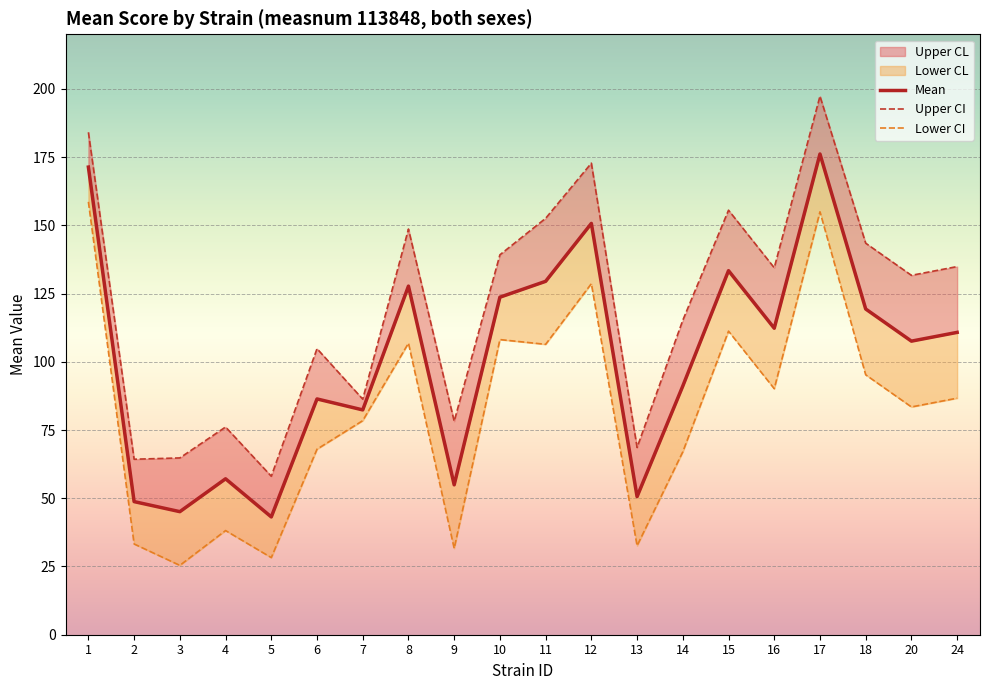

What is the difference between the Lower CI values at 18 and 20?

11.8